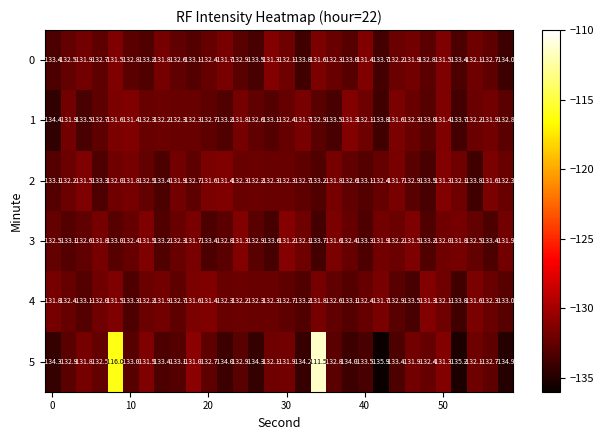

How many categories are shown in the chart?

30